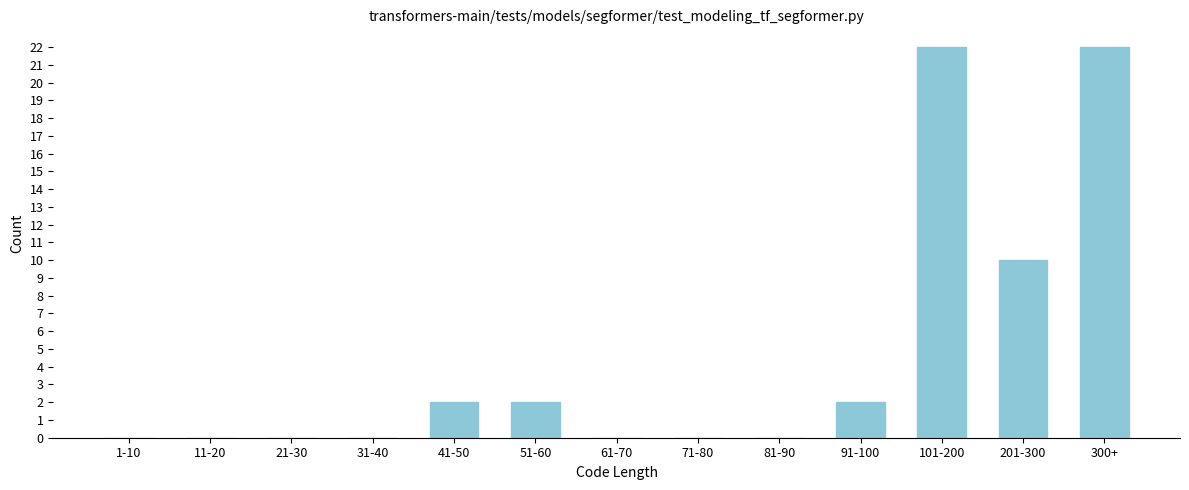

Reading left to right, extract all data points from this chart.

1-10=0	11-20=0	21-30=0	31-40=0	41-50=2	51-60=2	61-70=0	71-80=0	81-90=0	91-100=2	101-200=22	201-300=10	300+=22